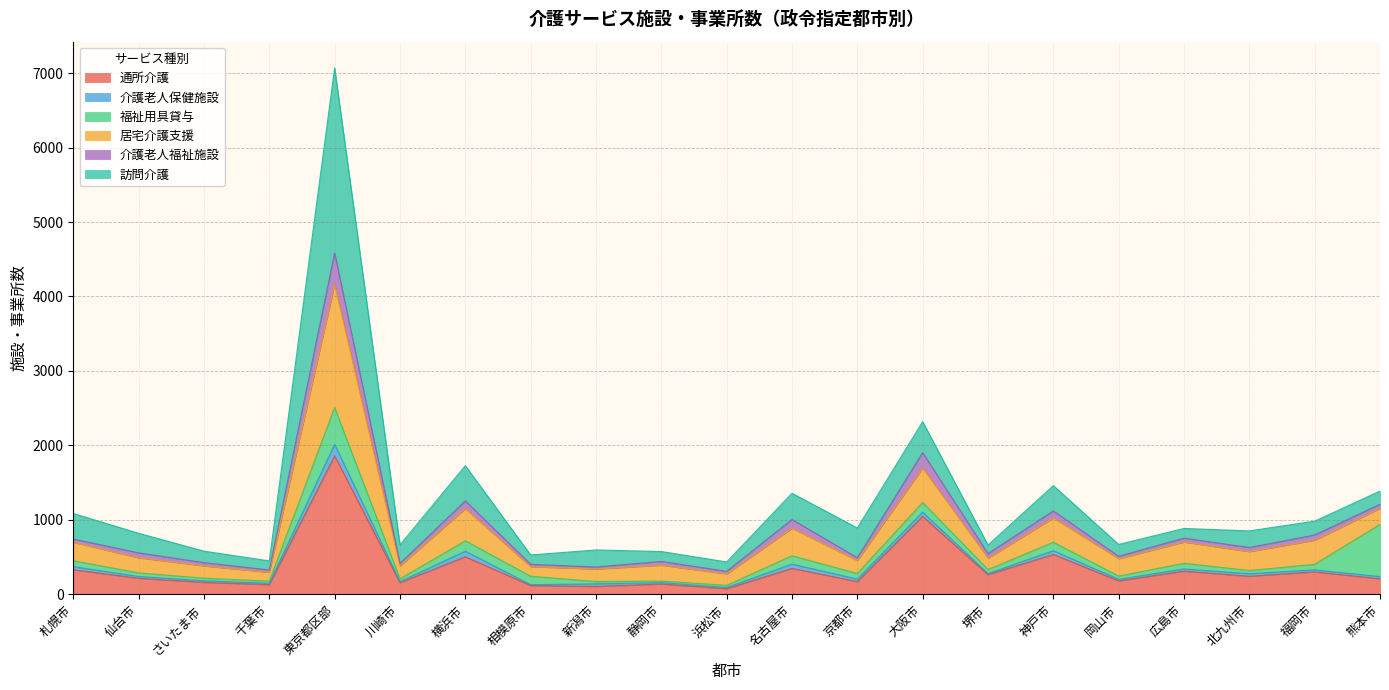

What is the label of the 17th point from the left?

岡山市